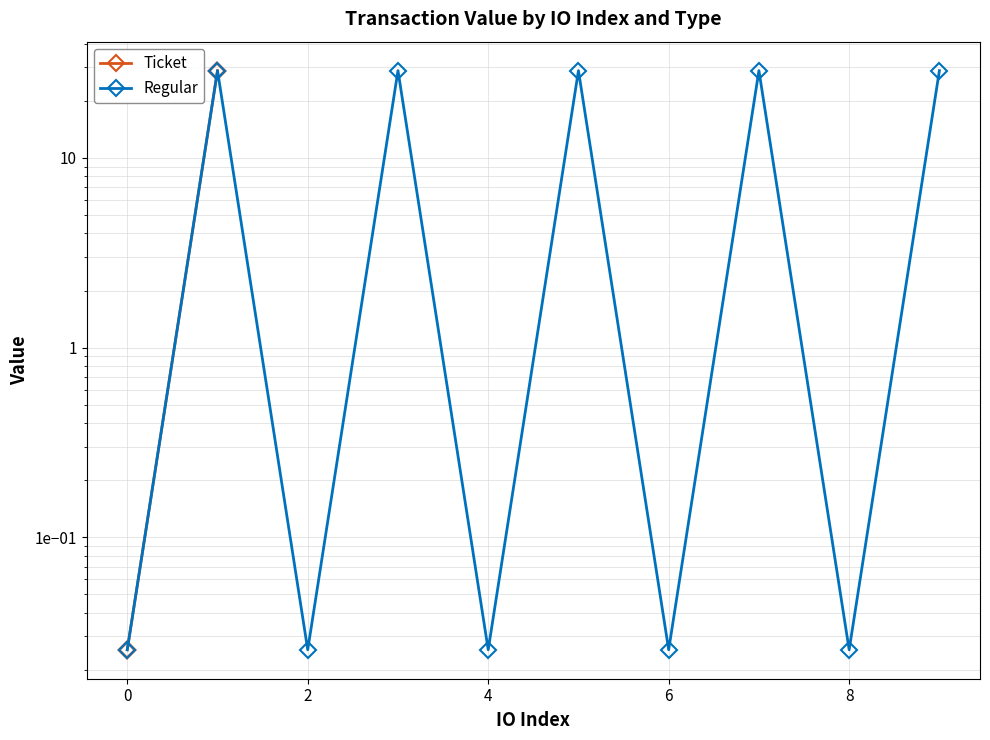

True or false: Ticket and Regular cross at least once.

False